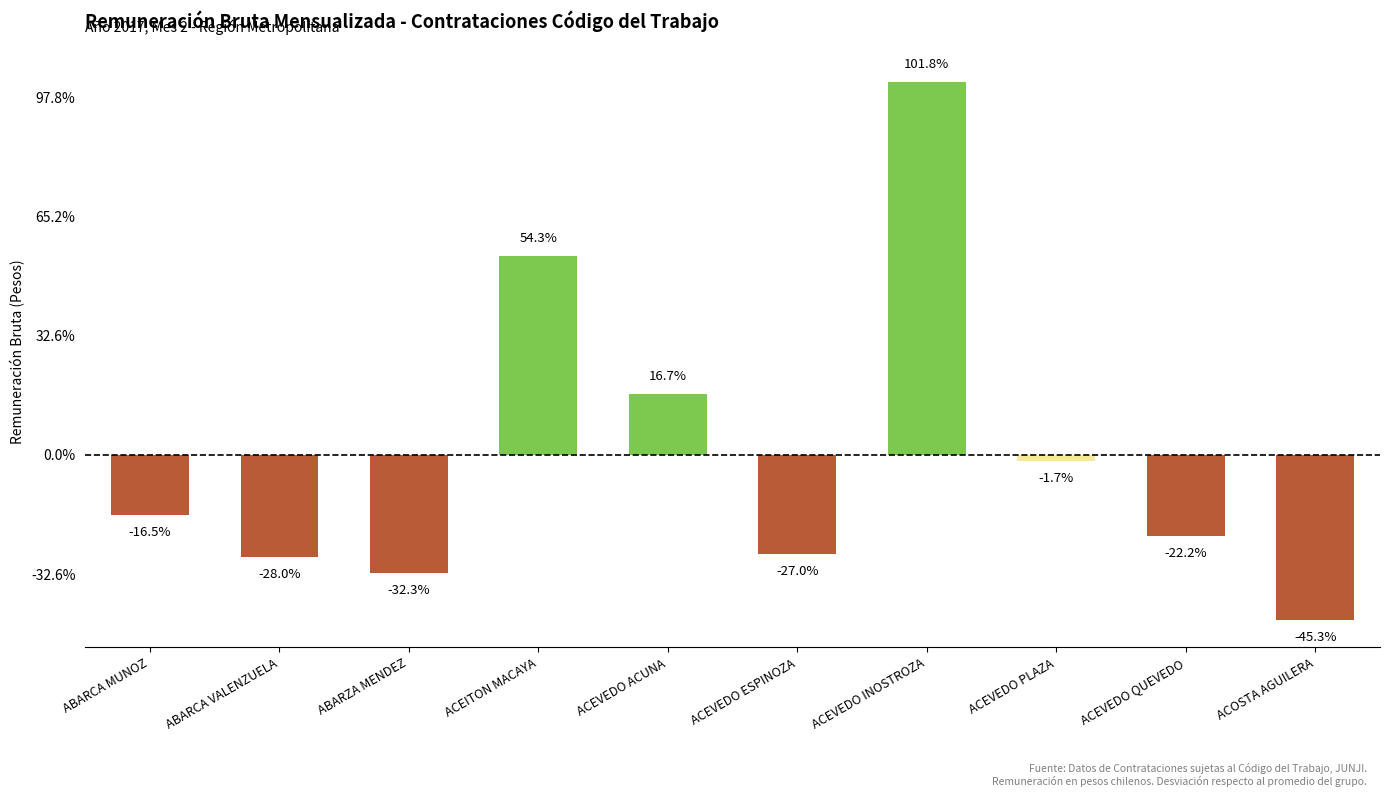

Are the bars horizontal?

No